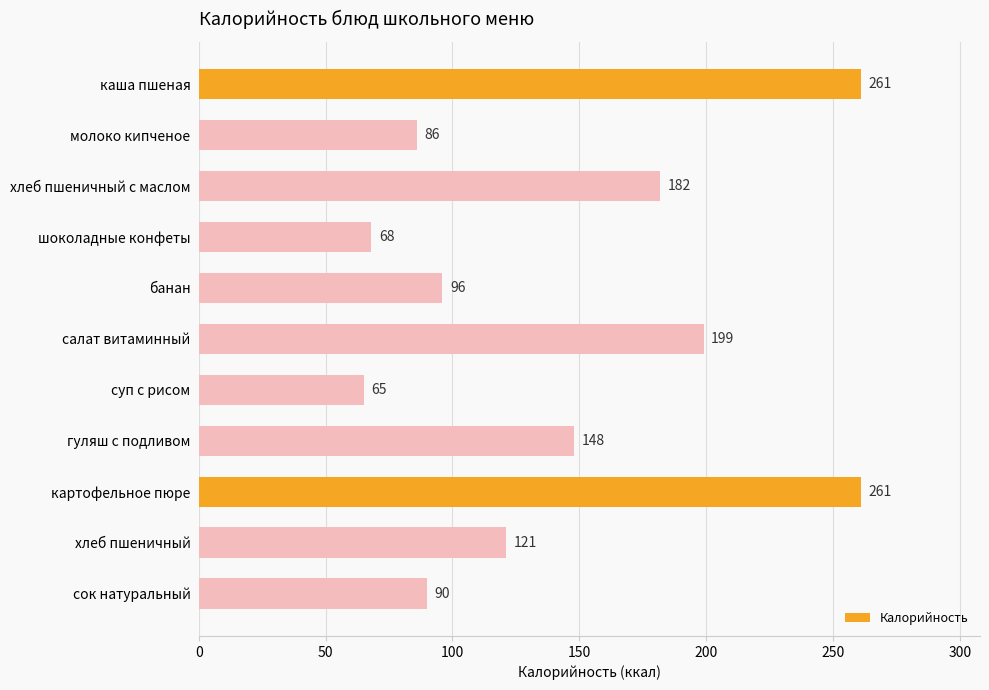

How many series are shown in this chart?

1